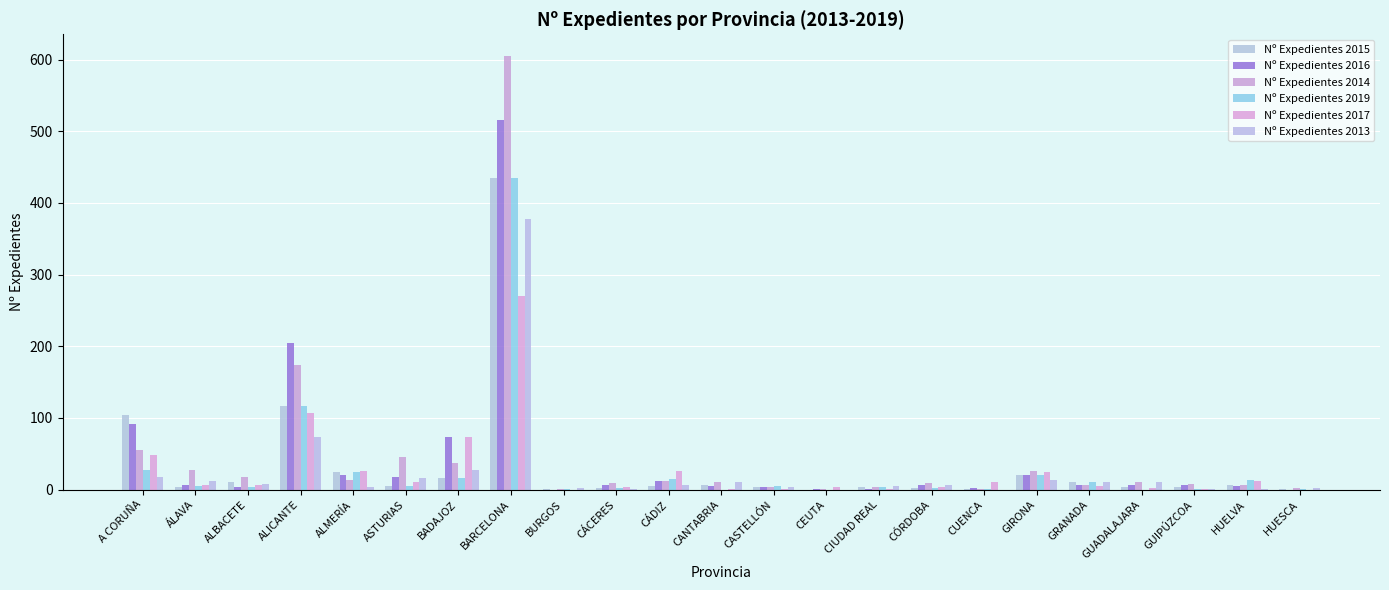

Where does the Nº Expedientes 2014 series first go above 10?

A CORUÑA